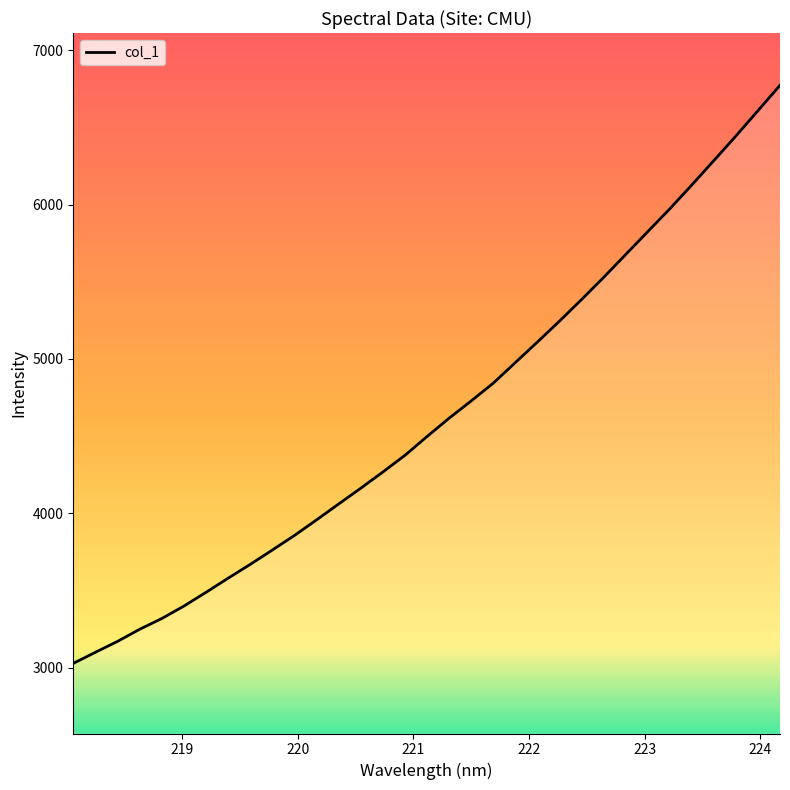

What is the difference between the maximum and minimum values?

3745.7